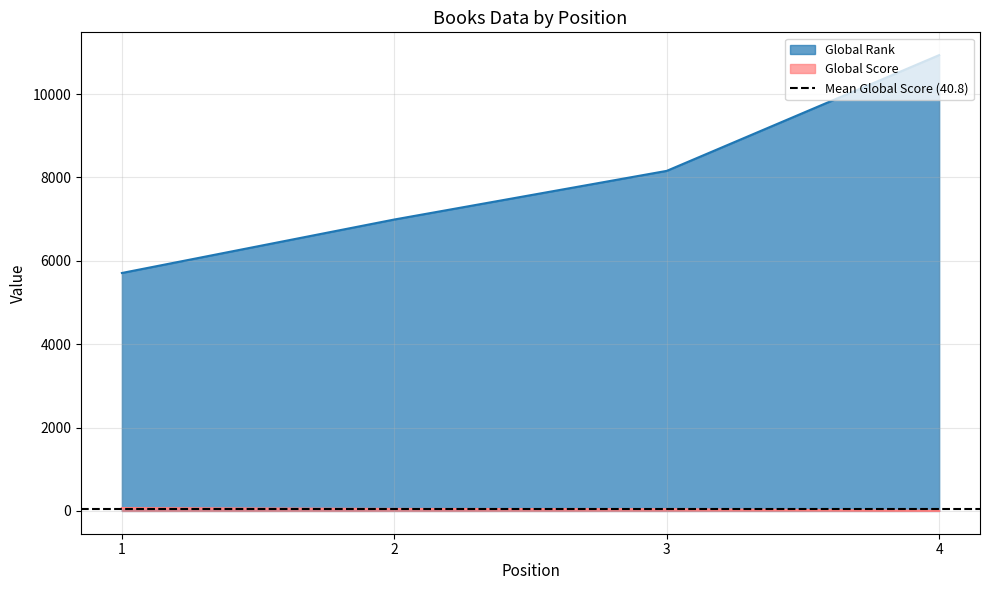

How many series are shown in this chart?

2